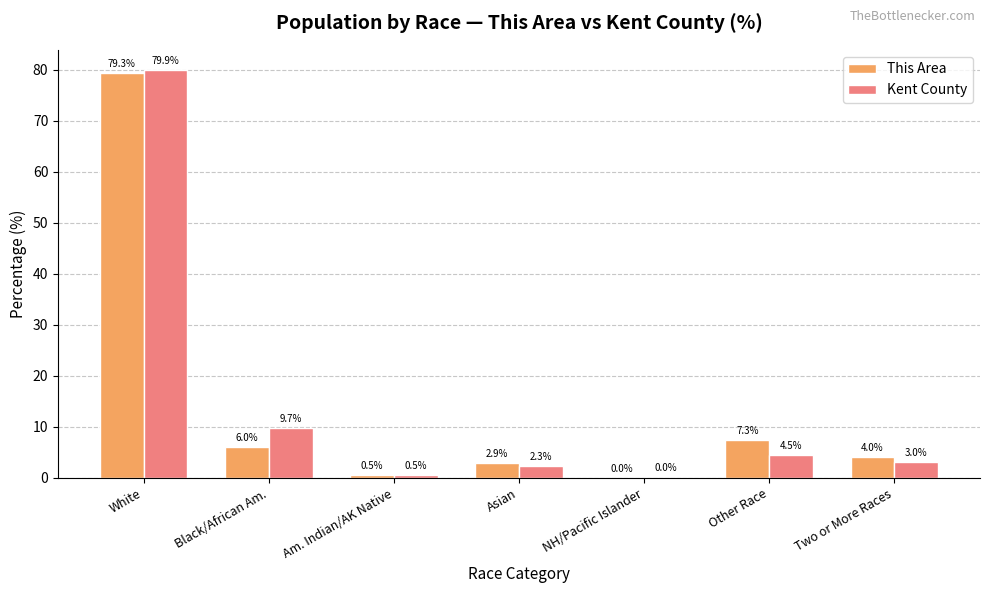

What is the maximum value shown in the chart?

79.9